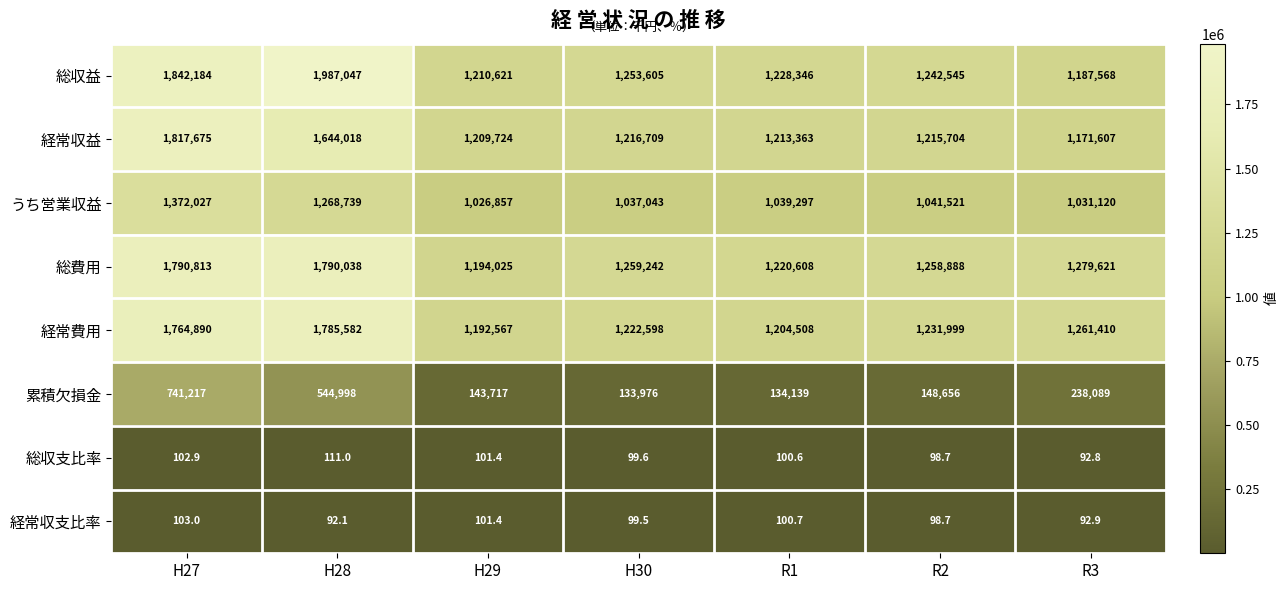

Which category has the lowest value across all series?

H28